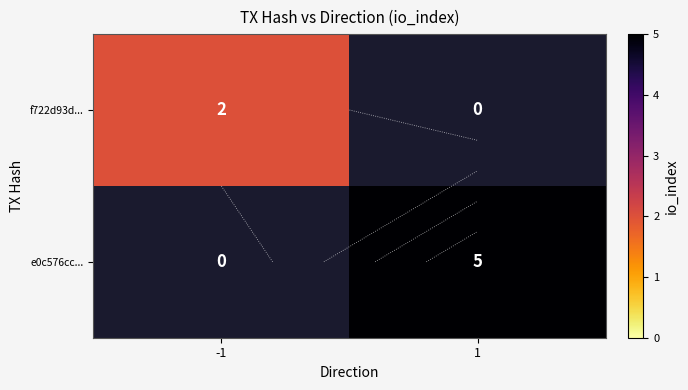

What is the greatest value displayed?

5.0